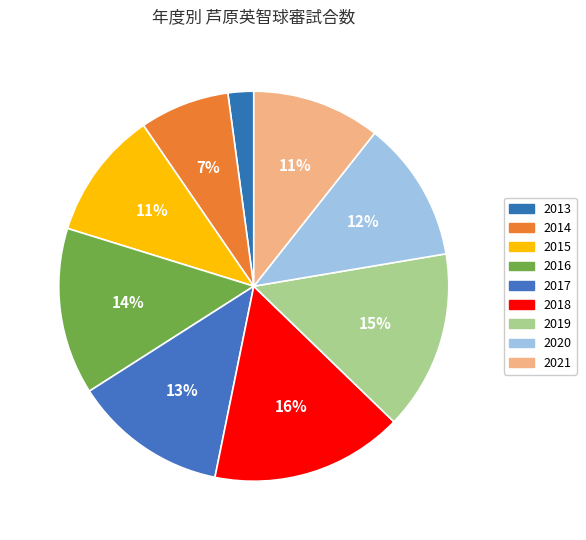

Between 2013 and 2014, which is larger?

2014